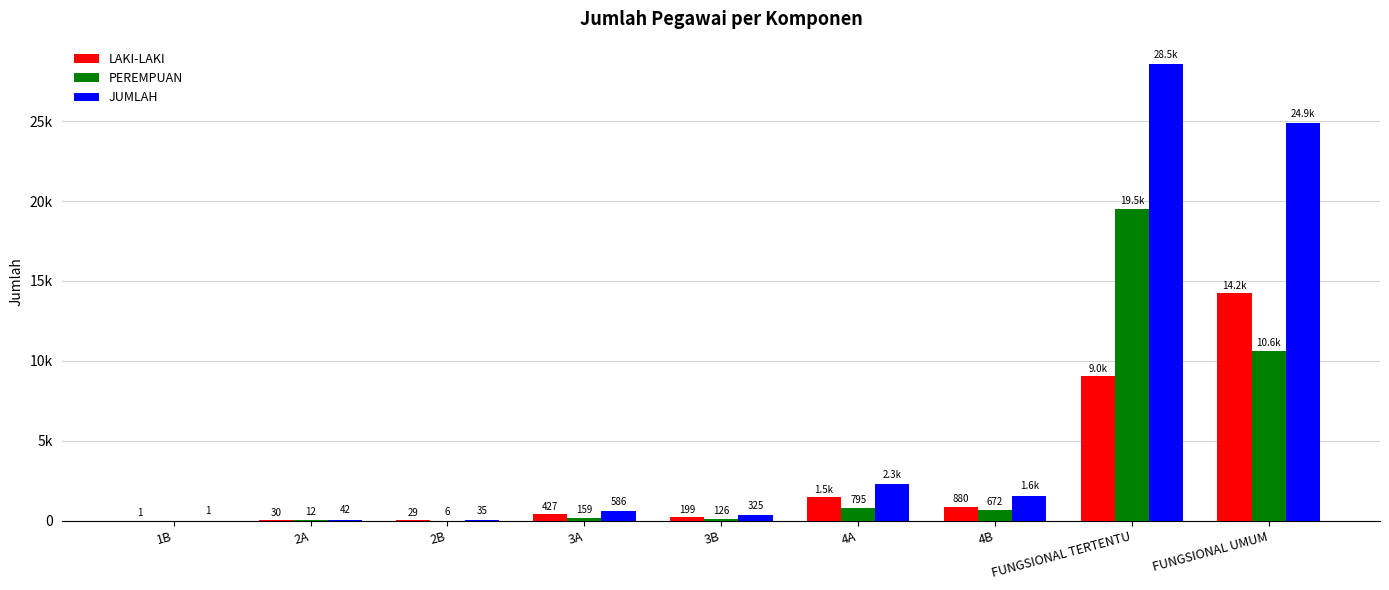

List the series in order of their overall mean, lowest first.

LAKI-LAKI, PEREMPUAN, JUMLAH